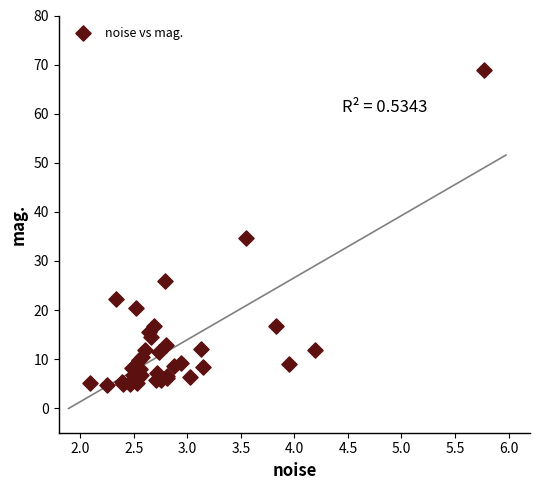

What Y value in the scatter plot is closest to 36?

34.6